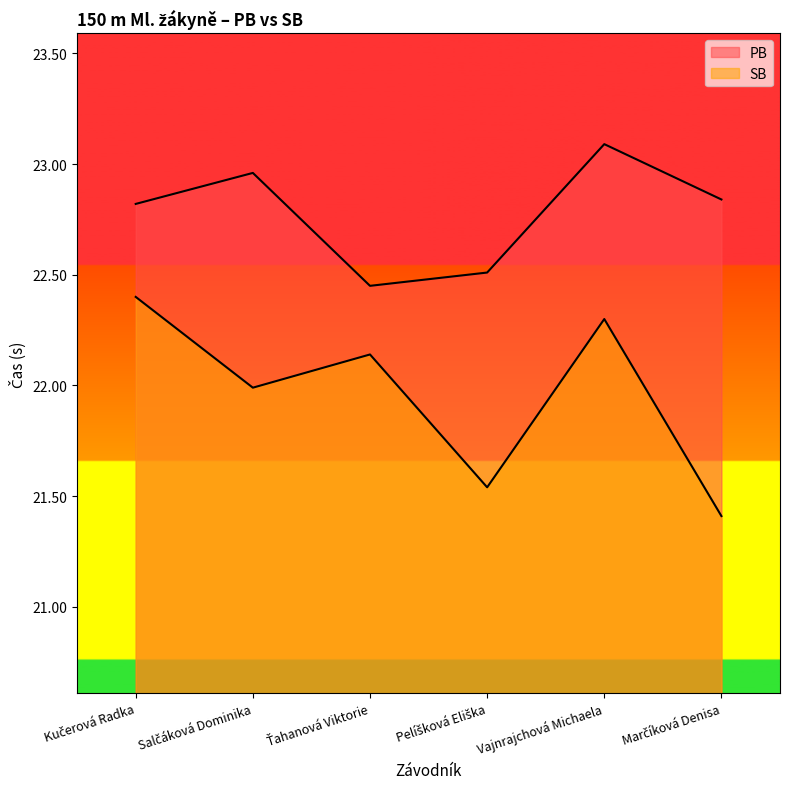

Does the chart display data point markers on the line(s)?

No